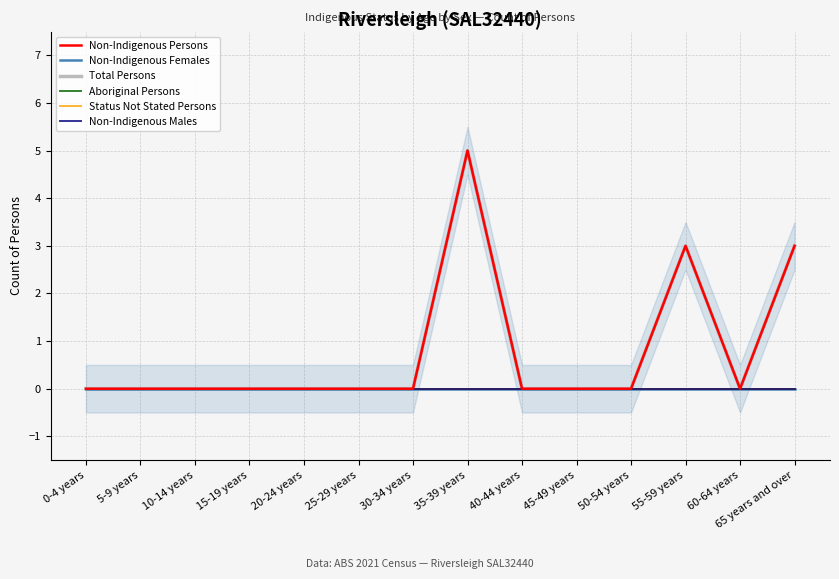

Between 10-14 years and 55-59 years, which series saw the biggest shift?

Non-Indigenous Persons